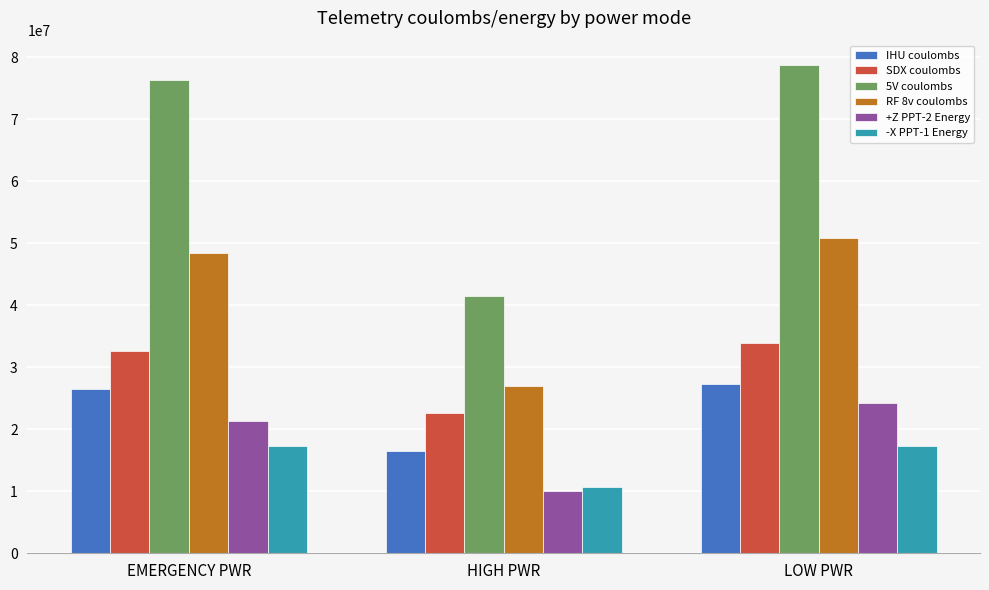

Is the value of IHU coulombs at LOW PWR greater than the value of 5V coulombs at LOW PWR?

No